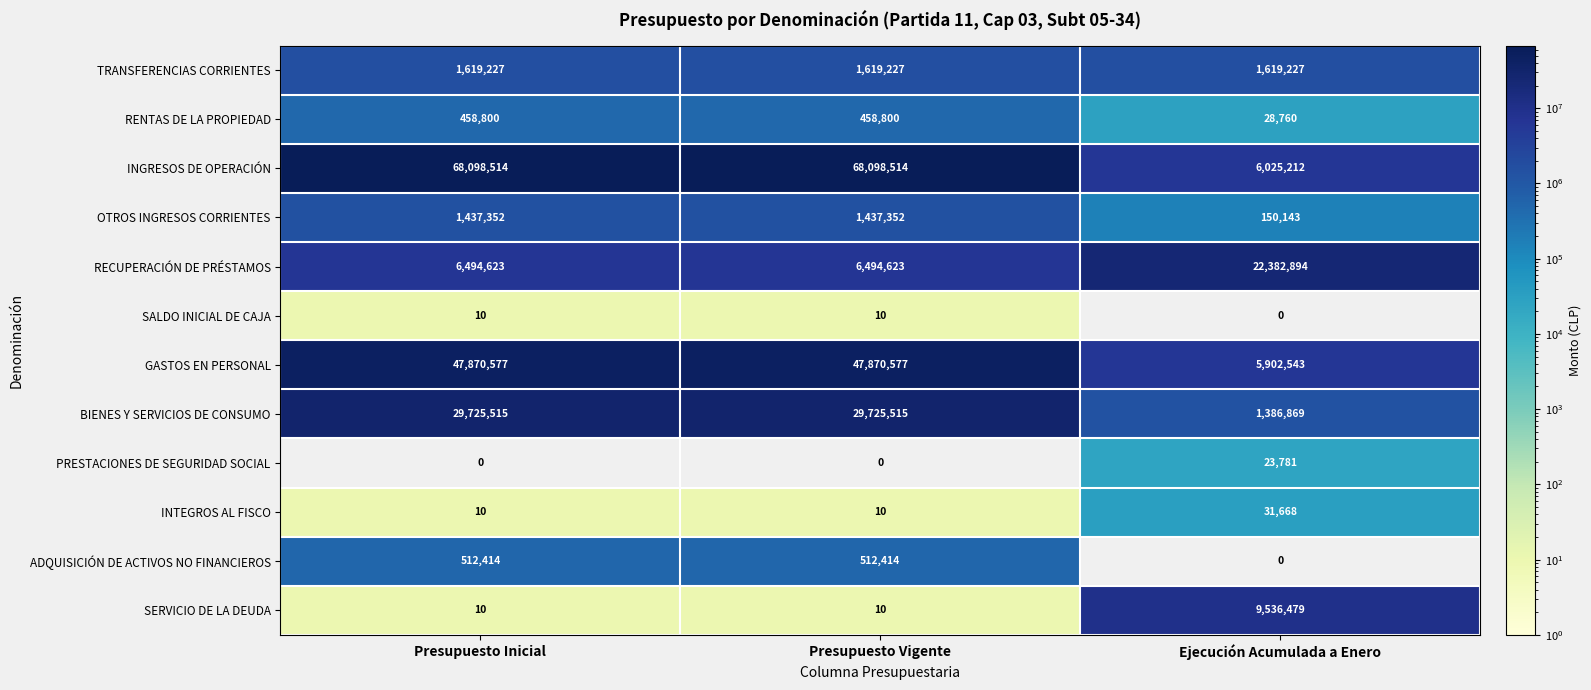

What is the maximum value for GASTOS EN PERSONAL?

47870577